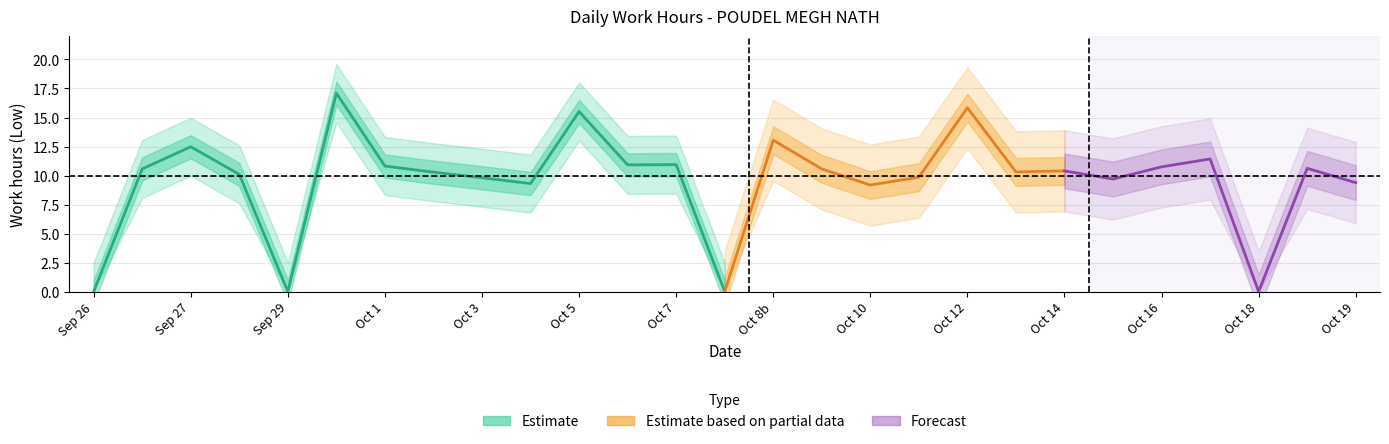

The value at 28 is 10.1. True or false?

True